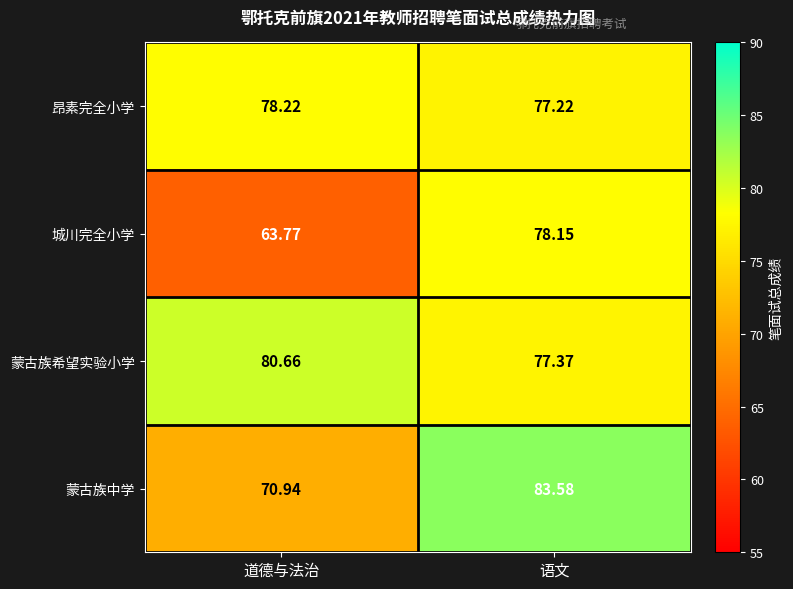

Which series has the largest total across all categories?

蒙古族希望实验小学